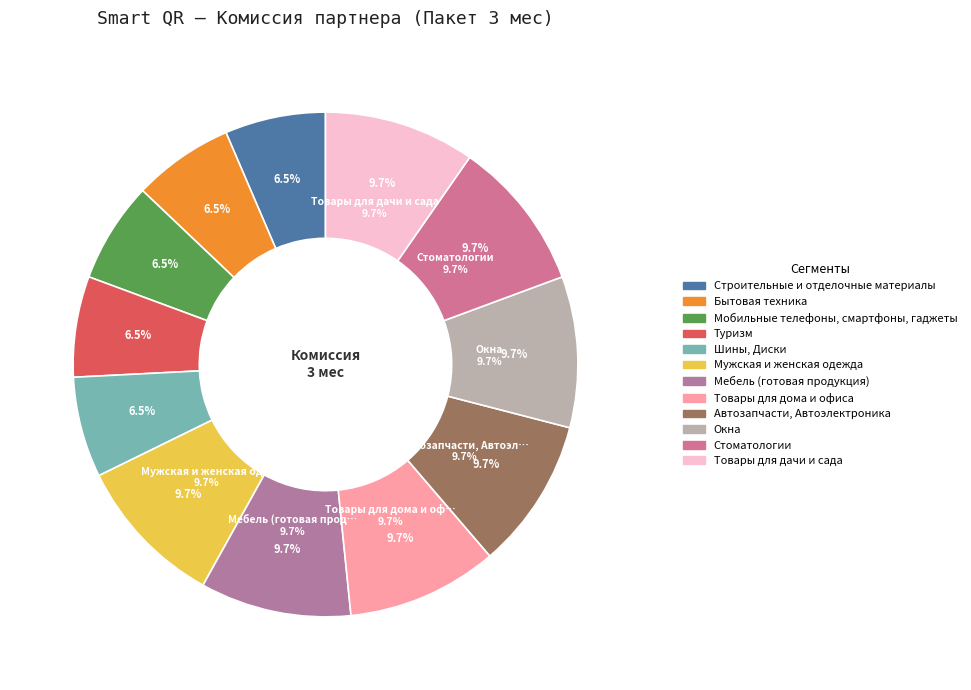

Does Стоматологии represent more than half of the total?

No